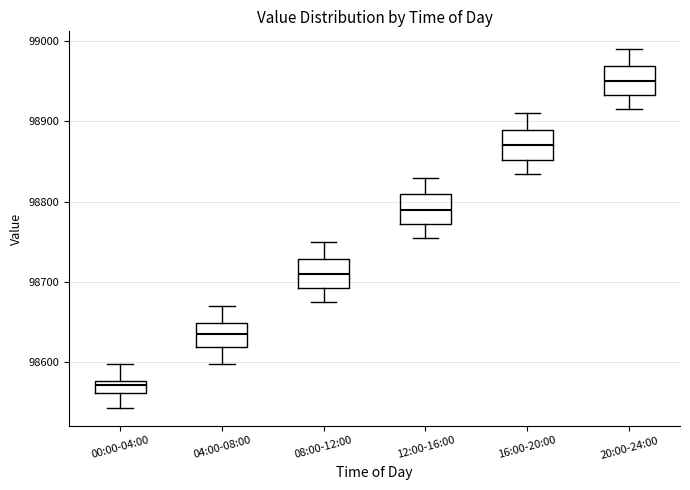

Where is the lower edge of the box for 00:00-04:00 on the y-axis? The values are not printed on the chart, so give them approximately, as read against the axis.

98560